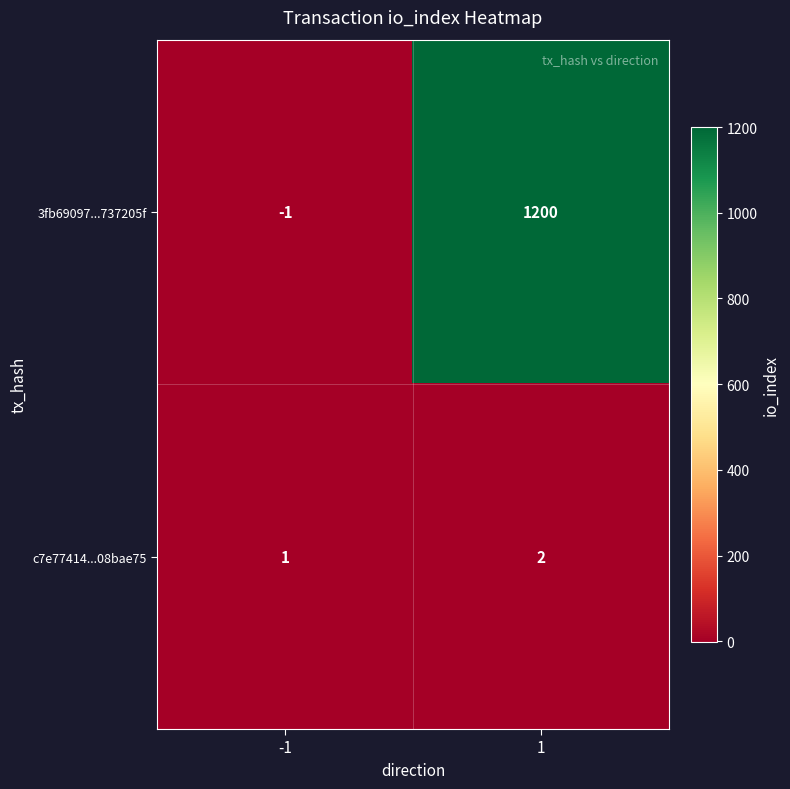

What is the maximum value shown in the chart?

1200